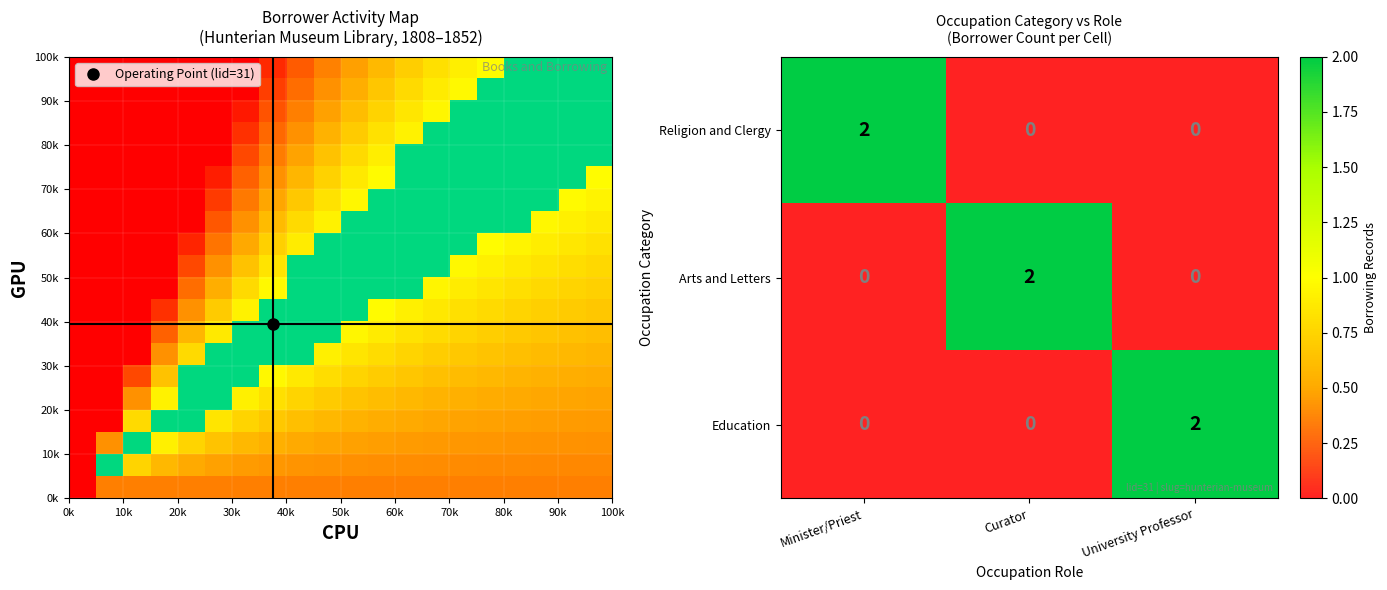

What is the maximum value shown in the chart?

2